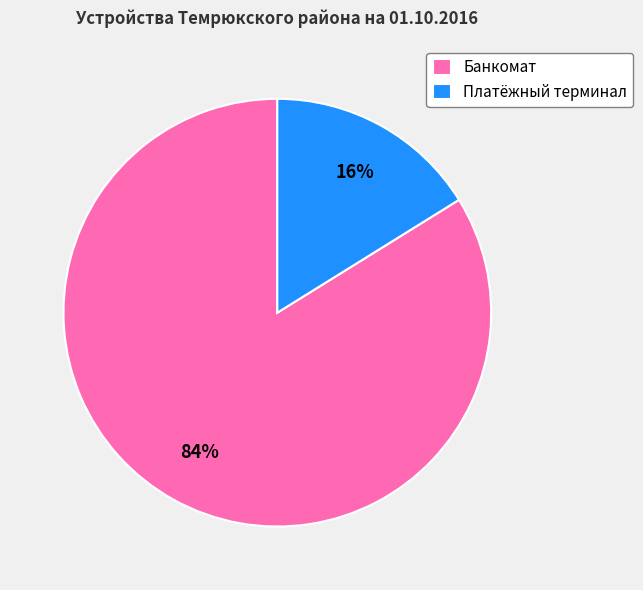

What is the largest slice in the pie chart?

Банкомат